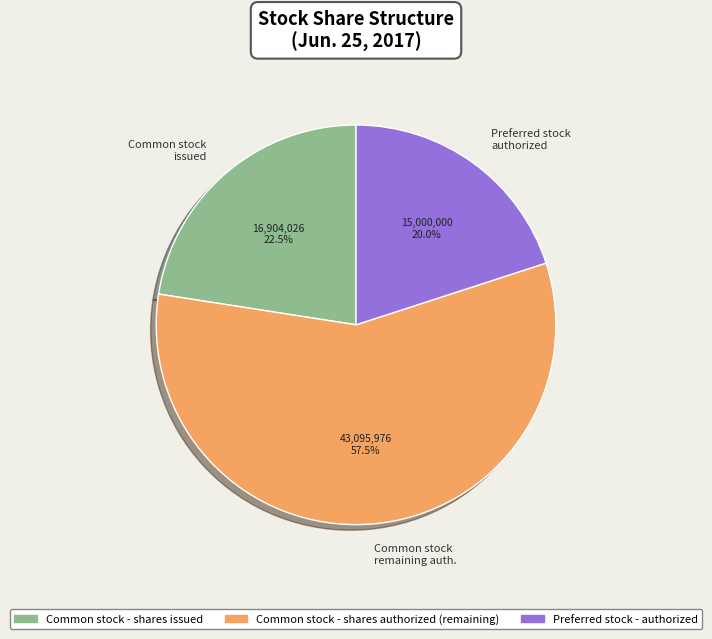

Which slice represents more than half of the pie?

Common stock - shares authorized (remaining)